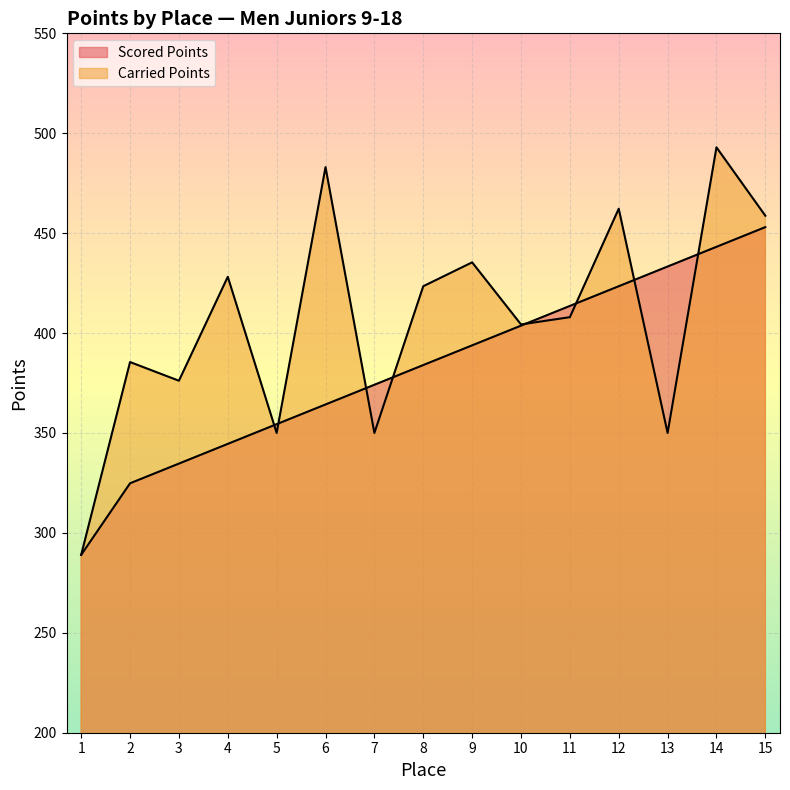

Is it true that Carried Points equals 350.0 at 7?

True